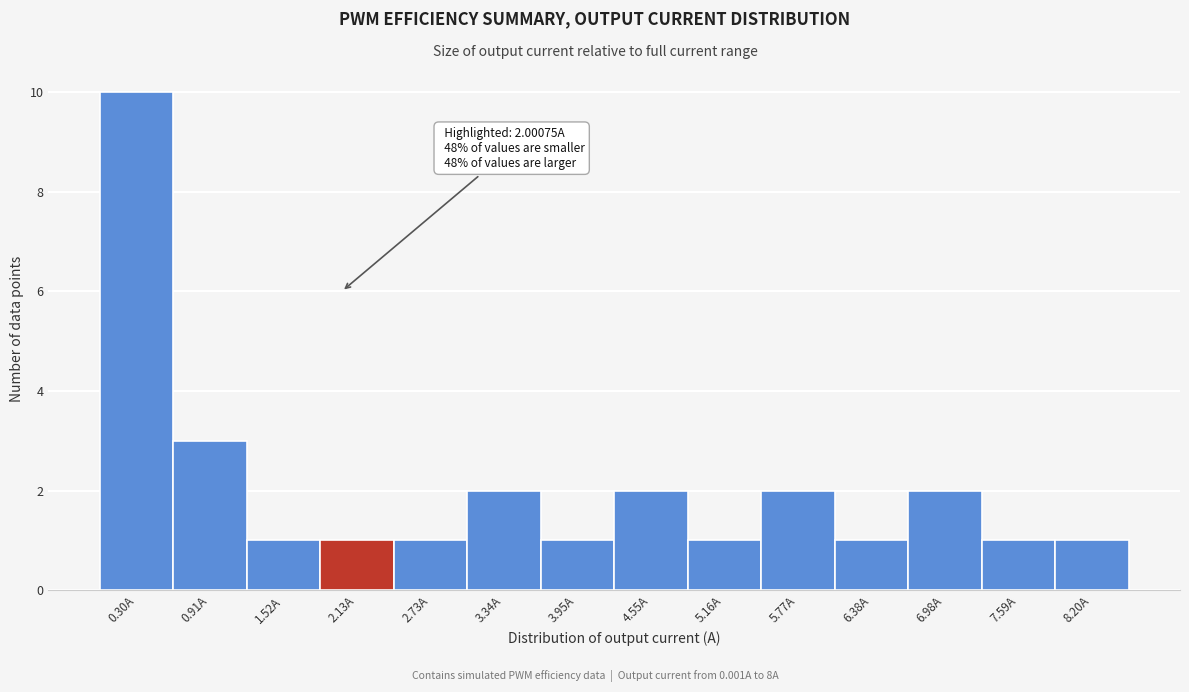

Over which range of the x-axis is the bar tallest?

0.0 to 0.6